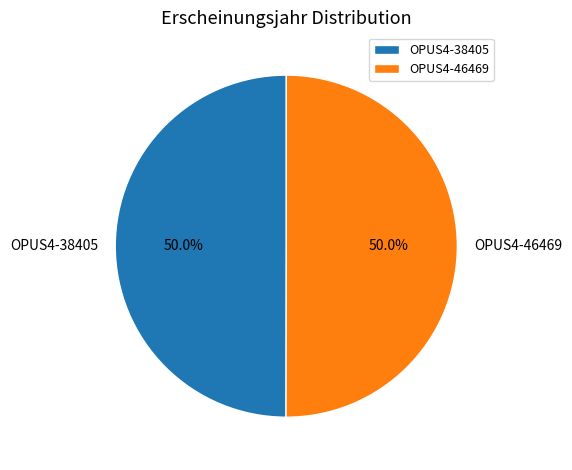

Combined, what portion of the pie is OPUS4-46469 and OPUS4-38405?

100.0%